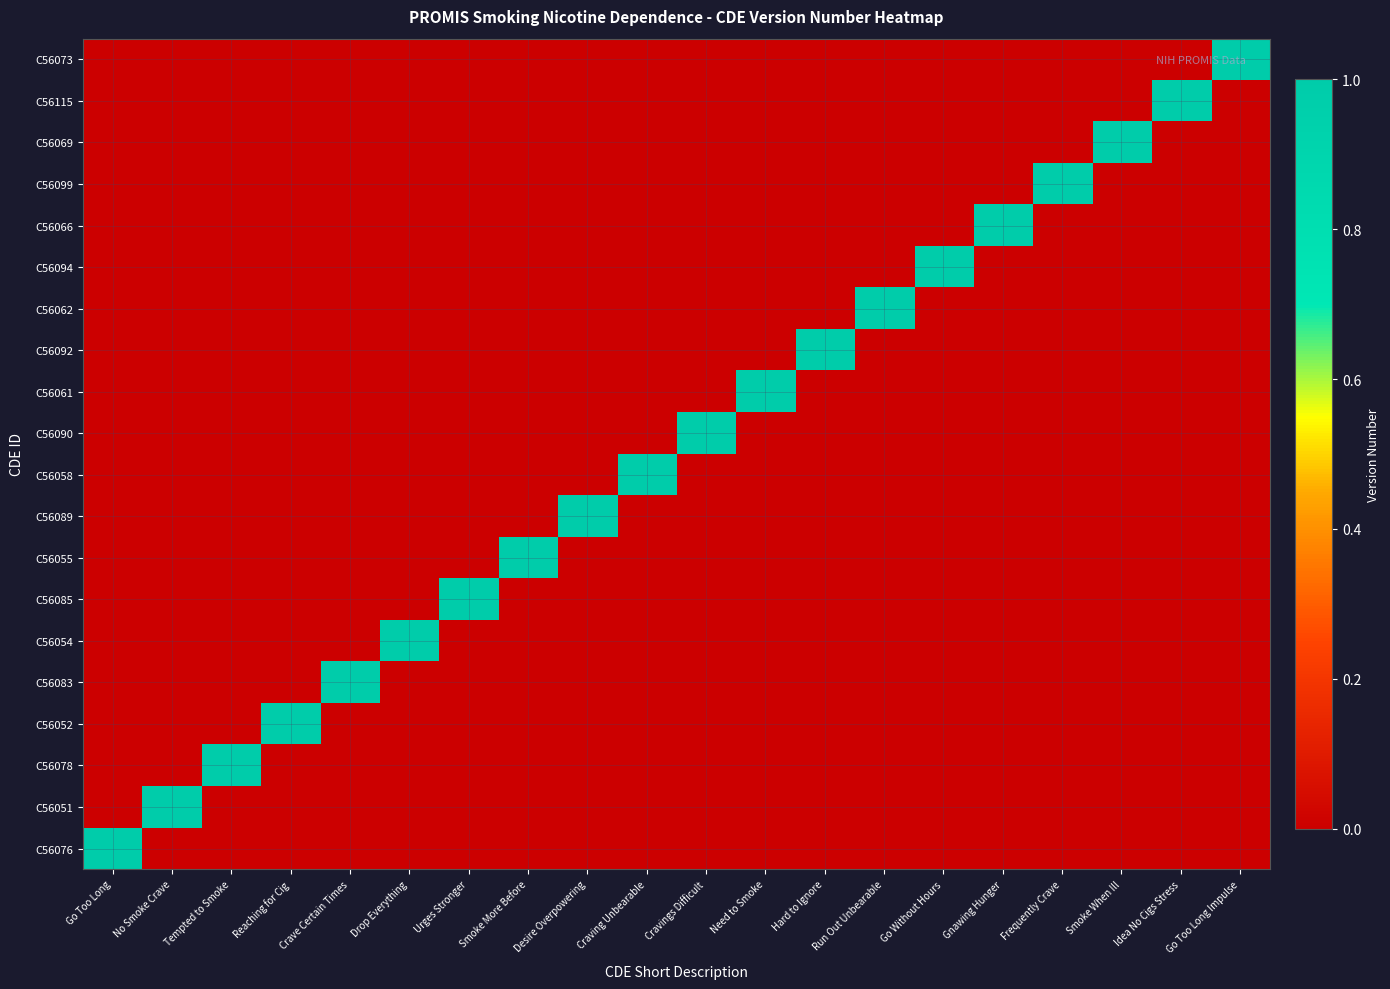

Reading left to right, extract all data points from this chart.

C56076: Go Too Long=1	No Smoke Crave=0	Tempted to Smoke=0	Reaching for Cig=0	Crave Certain Times=0	Drop Everything=0	Urges Stronger=0	Smoke More Before=0	Desire Overpowering=0	Craving Unbearable=0	Cravings Difficult=0	Need to Smoke=0	Hard to Ignore=0	Run Out Unbearable=0	Go Without Hours=0	Gnawing Hunger=0	Frequently Crave=0	Smoke When Ill=0	Idea No Cigs Stress=0	Go Too Long Impulse=0
C56051: Go Too Long=0	No Smoke Crave=1	Tempted to Smoke=0	Reaching for Cig=0	Crave Certain Times=0	Drop Everything=0	Urges Stronger=0	Smoke More Before=0	Desire Overpowering=0	Craving Unbearable=0	Cravings Difficult=0	Need to Smoke=0	Hard to Ignore=0	Run Out Unbearable=0	Go Without Hours=0	Gnawing Hunger=0	Frequently Crave=0	Smoke When Ill=0	Idea No Cigs Stress=0	Go Too Long Impulse=0
C56078: Go Too Long=0	No Smoke Crave=0	Tempted to Smoke=1	Reaching for Cig=0	Crave Certain Times=0	Drop Everything=0	Urges Stronger=0	Smoke More Before=0	Desire Overpowering=0	Craving Unbearable=0	Cravings Difficult=0	Need to Smoke=0	Hard to Ignore=0	Run Out Unbearable=0	Go Without Hours=0	Gnawing Hunger=0	Frequently Crave=0	Smoke When Ill=0	Idea No Cigs Stress=0	Go Too Long Impulse=0
C56052: Go Too Long=0	No Smoke Crave=0	Tempted to Smoke=0	Reaching for Cig=1	Crave Certain Times=0	Drop Everything=0	Urges Stronger=0	Smoke More Before=0	Desire Overpowering=0	Craving Unbearable=0	Cravings Difficult=0	Need to Smoke=0	Hard to Ignore=0	Run Out Unbearable=0	Go Without Hours=0	Gnawing Hunger=0	Frequently Crave=0	Smoke When Ill=0	Idea No Cigs Stress=0	Go Too Long Impulse=0
C56083: Go Too Long=0	No Smoke Crave=0	Tempted to Smoke=0	Reaching for Cig=0	Crave Certain Times=1	Drop Everything=0	Urges Stronger=0	Smoke More Before=0	Desire Overpowering=0	Craving Unbearable=0	Cravings Difficult=0	Need to Smoke=0	Hard to Ignore=0	Run Out Unbearable=0	Go Without Hours=0	Gnawing Hunger=0	Frequently Crave=0	Smoke When Ill=0	Idea No Cigs Stress=0	Go Too Long Impulse=0
C56054: Go Too Long=0	No Smoke Crave=0	Tempted to Smoke=0	Reaching for Cig=0	Crave Certain Times=0	Drop Everything=1	Urges Stronger=0	Smoke More Before=0	Desire Overpowering=0	Craving Unbearable=0	Cravings Difficult=0	Need to Smoke=0	Hard to Ignore=0	Run Out Unbearable=0	Go Without Hours=0	Gnawing Hunger=0	Frequently Crave=0	Smoke When Ill=0	Idea No Cigs Stress=0	Go Too Long Impulse=0
C56085: Go Too Long=0	No Smoke Crave=0	Tempted to Smoke=0	Reaching for Cig=0	Crave Certain Times=0	Drop Everything=0	Urges Stronger=1	Smoke More Before=0	Desire Overpowering=0	Craving Unbearable=0	Cravings Difficult=0	Need to Smoke=0	Hard to Ignore=0	Run Out Unbearable=0	Go Without Hours=0	Gnawing Hunger=0	Frequently Crave=0	Smoke When Ill=0	Idea No Cigs Stress=0	Go Too Long Impulse=0
C56055: Go Too Long=0	No Smoke Crave=0	Tempted to Smoke=0	Reaching for Cig=0	Crave Certain Times=0	Drop Everything=0	Urges Stronger=0	Smoke More Before=1	Desire Overpowering=0	Craving Unbearable=0	Cravings Difficult=0	Need to Smoke=0	Hard to Ignore=0	Run Out Unbearable=0	Go Without Hours=0	Gnawing Hunger=0	Frequently Crave=0	Smoke When Ill=0	Idea No Cigs Stress=0	Go Too Long Impulse=0
C56089: Go Too Long=0	No Smoke Crave=0	Tempted to Smoke=0	Reaching for Cig=0	Crave Certain Times=0	Drop Everything=0	Urges Stronger=0	Smoke More Before=0	Desire Overpowering=1	Craving Unbearable=0	Cravings Difficult=0	Need to Smoke=0	Hard to Ignore=0	Run Out Unbearable=0	Go Without Hours=0	Gnawing Hunger=0	Frequently Crave=0	Smoke When Ill=0	Idea No Cigs Stress=0	Go Too Long Impulse=0
C56058: Go Too Long=0	No Smoke Crave=0	Tempted to Smoke=0	Reaching for Cig=0	Crave Certain Times=0	Drop Everything=0	Urges Stronger=0	Smoke More Before=0	Desire Overpowering=0	Craving Unbearable=1	Cravings Difficult=0	Need to Smoke=0	Hard to Ignore=0	Run Out Unbearable=0	Go Without Hours=0	Gnawing Hunger=0	Frequently Crave=0	Smoke When Ill=0	Idea No Cigs Stress=0	Go Too Long Impulse=0
C56090: Go Too Long=0	No Smoke Crave=0	Tempted to Smoke=0	Reaching for Cig=0	Crave Certain Times=0	Drop Everything=0	Urges Stronger=0	Smoke More Before=0	Desire Overpowering=0	Craving Unbearable=0	Cravings Difficult=1	Need to Smoke=0	Hard to Ignore=0	Run Out Unbearable=0	Go Without Hours=0	Gnawing Hunger=0	Frequently Crave=0	Smoke When Ill=0	Idea No Cigs Stress=0	Go Too Long Impulse=0
C56061: Go Too Long=0	No Smoke Crave=0	Tempted to Smoke=0	Reaching for Cig=0	Crave Certain Times=0	Drop Everything=0	Urges Stronger=0	Smoke More Before=0	Desire Overpowering=0	Craving Unbearable=0	Cravings Difficult=0	Need to Smoke=1	Hard to Ignore=0	Run Out Unbearable=0	Go Without Hours=0	Gnawing Hunger=0	Frequently Crave=0	Smoke When Ill=0	Idea No Cigs Stress=0	Go Too Long Impulse=0
C56092: Go Too Long=0	No Smoke Crave=0	Tempted to Smoke=0	Reaching for Cig=0	Crave Certain Times=0	Drop Everything=0	Urges Stronger=0	Smoke More Before=0	Desire Overpowering=0	Craving Unbearable=0	Cravings Difficult=0	Need to Smoke=0	Hard to Ignore=1	Run Out Unbearable=0	Go Without Hours=0	Gnawing Hunger=0	Frequently Crave=0	Smoke When Ill=0	Idea No Cigs Stress=0	Go Too Long Impulse=0
C56062: Go Too Long=0	No Smoke Crave=0	Tempted to Smoke=0	Reaching for Cig=0	Crave Certain Times=0	Drop Everything=0	Urges Stronger=0	Smoke More Before=0	Desire Overpowering=0	Craving Unbearable=0	Cravings Difficult=0	Need to Smoke=0	Hard to Ignore=0	Run Out Unbearable=1	Go Without Hours=0	Gnawing Hunger=0	Frequently Crave=0	Smoke When Ill=0	Idea No Cigs Stress=0	Go Too Long Impulse=0
C56094: Go Too Long=0	No Smoke Crave=0	Tempted to Smoke=0	Reaching for Cig=0	Crave Certain Times=0	Drop Everything=0	Urges Stronger=0	Smoke More Before=0	Desire Overpowering=0	Craving Unbearable=0	Cravings Difficult=0	Need to Smoke=0	Hard to Ignore=0	Run Out Unbearable=0	Go Without Hours=1	Gnawing Hunger=0	Frequently Crave=0	Smoke When Ill=0	Idea No Cigs Stress=0	Go Too Long Impulse=0
C56066: Go Too Long=0	No Smoke Crave=0	Tempted to Smoke=0	Reaching for Cig=0	Crave Certain Times=0	Drop Everything=0	Urges Stronger=0	Smoke More Before=0	Desire Overpowering=0	Craving Unbearable=0	Cravings Difficult=0	Need to Smoke=0	Hard to Ignore=0	Run Out Unbearable=0	Go Without Hours=0	Gnawing Hunger=1	Frequently Crave=0	Smoke When Ill=0	Idea No Cigs Stress=0	Go Too Long Impulse=0
C56099: Go Too Long=0	No Smoke Crave=0	Tempted to Smoke=0	Reaching for Cig=0	Crave Certain Times=0	Drop Everything=0	Urges Stronger=0	Smoke More Before=0	Desire Overpowering=0	Craving Unbearable=0	Cravings Difficult=0	Need to Smoke=0	Hard to Ignore=0	Run Out Unbearable=0	Go Without Hours=0	Gnawing Hunger=0	Frequently Crave=1	Smoke When Ill=0	Idea No Cigs Stress=0	Go Too Long Impulse=0
C56069: Go Too Long=0	No Smoke Crave=0	Tempted to Smoke=0	Reaching for Cig=0	Crave Certain Times=0	Drop Everything=0	Urges Stronger=0	Smoke More Before=0	Desire Overpowering=0	Craving Unbearable=0	Cravings Difficult=0	Need to Smoke=0	Hard to Ignore=0	Run Out Unbearable=0	Go Without Hours=0	Gnawing Hunger=0	Frequently Crave=0	Smoke When Ill=1	Idea No Cigs Stress=0	Go Too Long Impulse=0
C56115: Go Too Long=0	No Smoke Crave=0	Tempted to Smoke=0	Reaching for Cig=0	Crave Certain Times=0	Drop Everything=0	Urges Stronger=0	Smoke More Before=0	Desire Overpowering=0	Craving Unbearable=0	Cravings Difficult=0	Need to Smoke=0	Hard to Ignore=0	Run Out Unbearable=0	Go Without Hours=0	Gnawing Hunger=0	Frequently Crave=0	Smoke When Ill=0	Idea No Cigs Stress=1	Go Too Long Impulse=0
C56073: Go Too Long=0	No Smoke Crave=0	Tempted to Smoke=0	Reaching for Cig=0	Crave Certain Times=0	Drop Everything=0	Urges Stronger=0	Smoke More Before=0	Desire Overpowering=0	Craving Unbearable=0	Cravings Difficult=0	Need to Smoke=0	Hard to Ignore=0	Run Out Unbearable=0	Go Without Hours=0	Gnawing Hunger=0	Frequently Crave=0	Smoke When Ill=0	Idea No Cigs Stress=0	Go Too Long Impulse=1